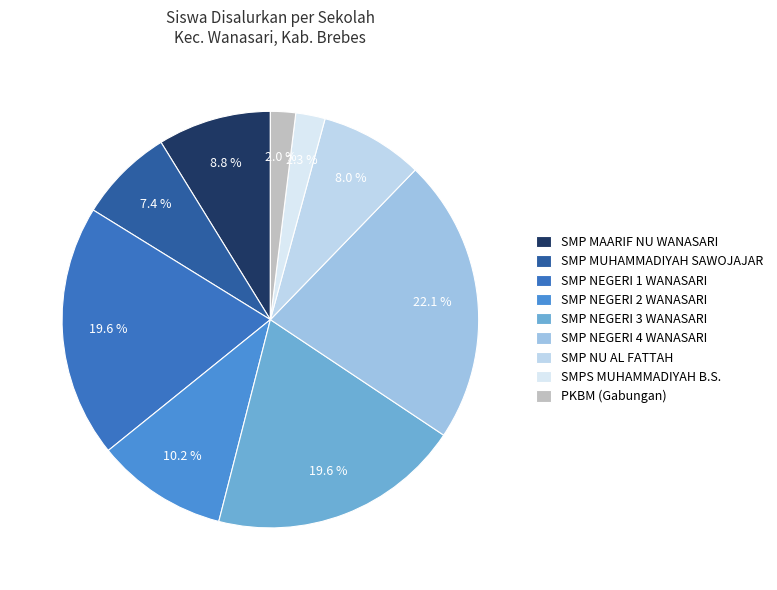

How many slices are in this pie chart?

9